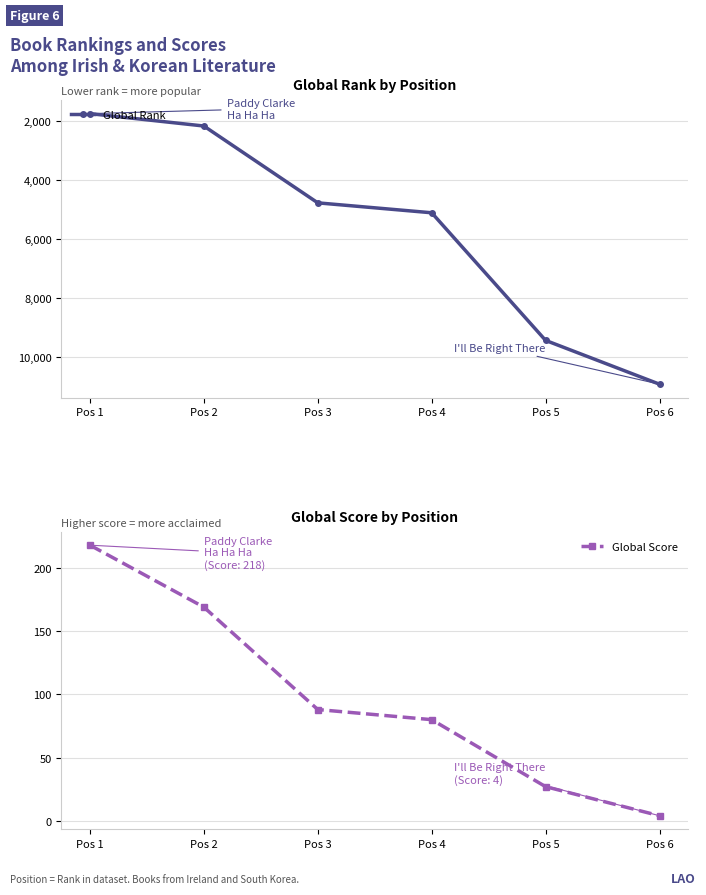

What is the value of the Global Score point at the 6th from the left?

4